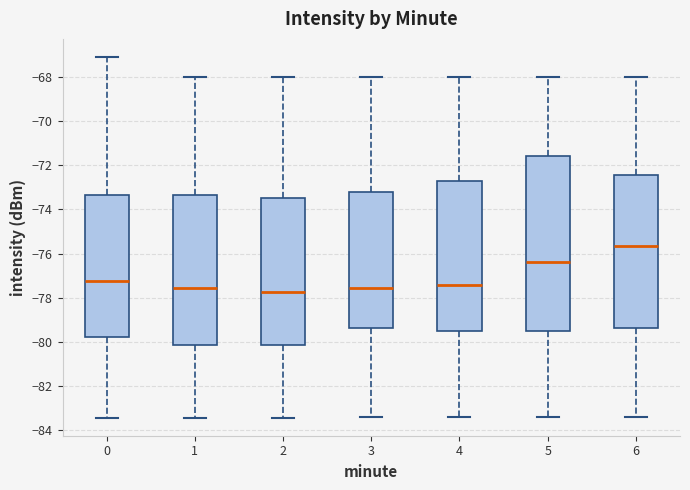

Reading left to right, transcribe this box plot: for each box, give where its median line is, the range the box spans, and where its two whiskers end, as read against the y-axis. The values are not printed on the chart, so give them approximately, as read against the axis.

0: median -77.2, box -79.8 to -73.4, whiskers -83.4 to -67.0
1: median -77.6, box -80.2 to -73.4, whiskers -83.4 to -68.0
2: median -77.8, box -80.2 to -73.4, whiskers -83.4 to -68.0
3: median -77.6, box -79.4 to -73.2, whiskers -83.4 to -68.0
4: median -77.4, box -79.6 to -72.8, whiskers -83.4 to -68.0
5: median -76.4, box -79.6 to -71.6, whiskers -83.4 to -68.0
6: median -75.6, box -79.4 to -72.4, whiskers -83.4 to -68.0